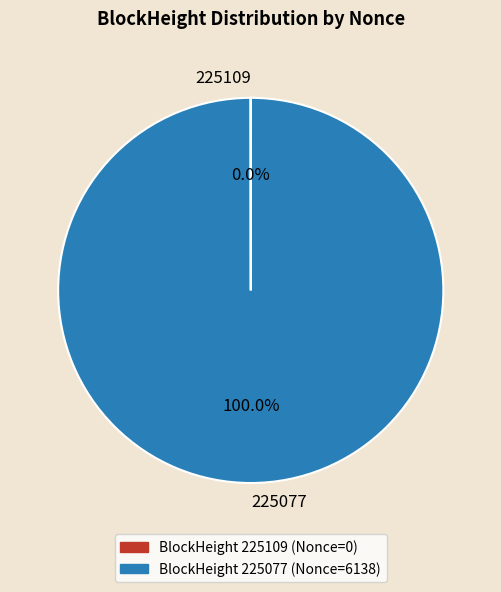

Is there any slice that represents more than half of the pie?

Yes